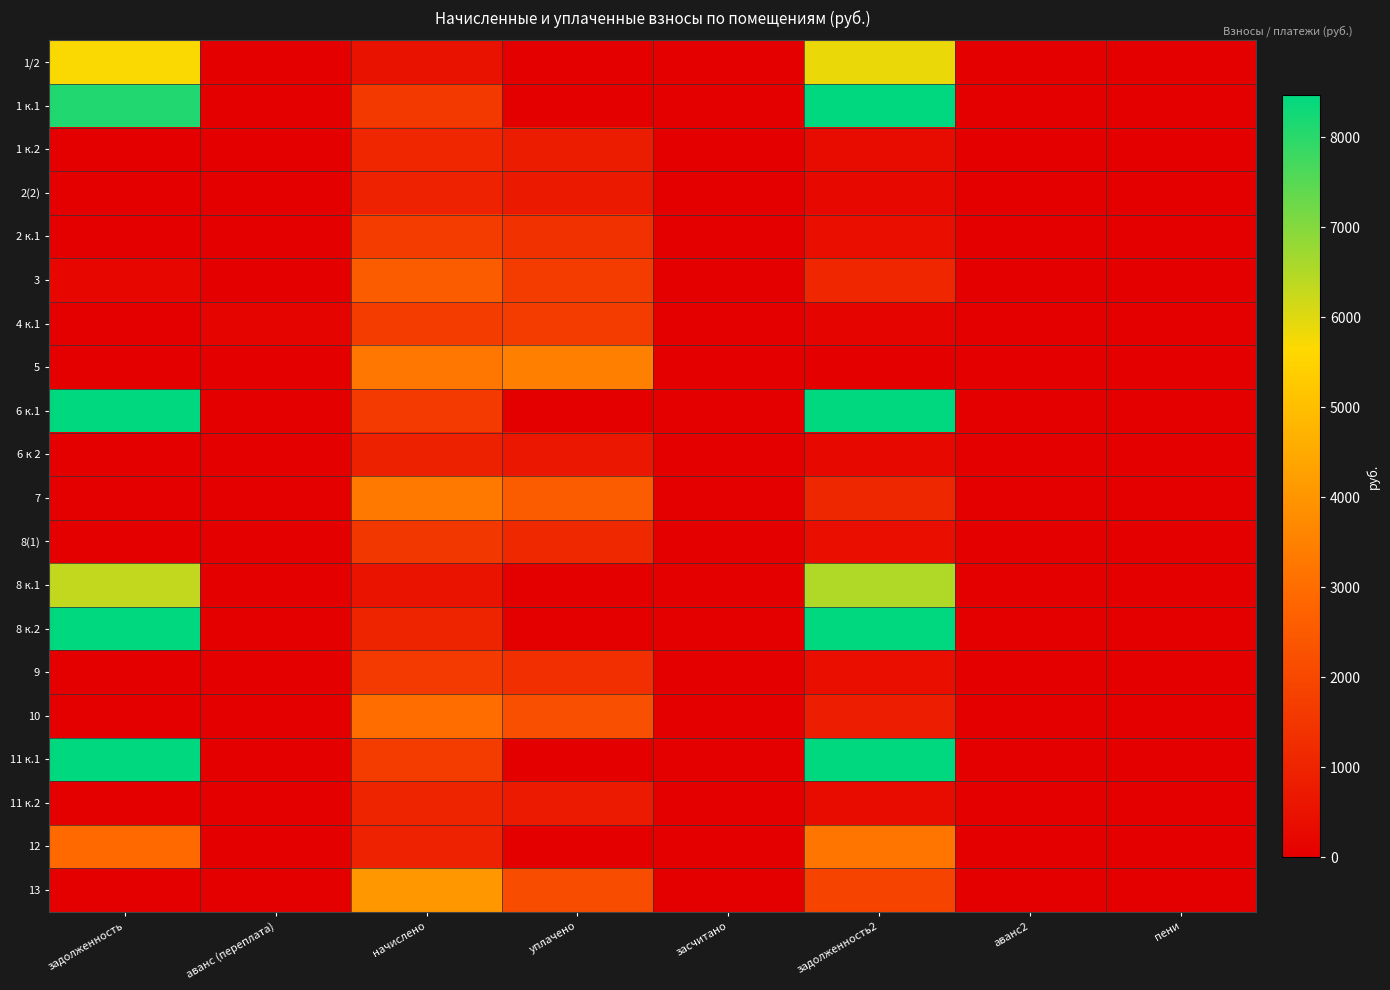

Reading right to left, list all the values displayed in this chart.

1/2: пени=0.0	аванс2=0.0	задолженность2=5858.4	засчитано=0.0	уплачено=0.0	начислено=499.6	аванс (переплата)=0.0	задолженность=5691.9
1 к.1: пени=0.0	аванс2=0.0	задолженность2=8629.6	засчитано=0.0	уплачено=0.0	начислено=1591.3	аванс (переплата)=0.0	задолженность=8099.1
1 к.2: пени=0.0	аванс2=0.0	задолженность2=354.7	засчитано=0.0	уплачено=788.6	начислено=1064.0	аванс (переплата)=0.0	задолженность=0.0
2(2): пени=0.0	аванс2=0.0	задолженность2=266.0	засчитано=0.0	уплачено=709.4	начислено=975.4	аванс (переплата)=0.0	задолженность=0.0
2 к.1: пени=0.0	аванс2=0.0	задолженность2=418.6	засчитано=0.0	уплачено=1380.7	начислено=1674.6	аванс (переплата)=0.0	задолженность=0.0
3: пени=0.0	аванс2=0.0	задолженность2=1067.8	засчитано=0.0	уплачено=1685.8	начислено=2562.8	аванс (переплата)=0.0	задолженность=213.6
4 к.1: пени=0.6	аванс2=0.0	задолженность2=141.6	засчитано=0.0	уплачено=1667.7	начислено=1683.8	аванс (переплата)=139.7	задолженность=0.0
5: пени=12.9	аванс2=0.0	задолженность2=0.0	засчитано=0.0	уплачено=3469.4	начислено=3229.0	аванс (переплата)=0.0	задолженность=0.0
6 к.1: пени=0.0	аванс2=0.0	задолженность2=14669.0	засчитано=0.0	уплачено=0.0	начислено=1637.6	аванс (переплата)=0.0	задолженность=14123.1
6 к 2: пени=0.0	аванс2=0.0	задолженность2=247.5	засчитано=0.0	уплачено=660.0	начислено=907.5	аванс (переплата)=0.0	задолженность=0.0
7: пени=30.1	аванс2=0.0	задолженность2=1097.9	засчитано=0.0	уплачено=2565.7	начислено=3293.8	аванс (переплата)=0.0	задолженность=0.0
8(1): пени=0.0	аванс2=0.0	задолженность2=421.0	засчитано=0.0	уплачено=1122.6	начислено=1543.5	аванс (переплата)=0.0	задолженность=0.0
8 к.1: пени=0.0	аванс2=0.0	задолженность2=6509.0	засчитано=0.0	уплачено=0.0	начислено=555.1	аванс (переплата)=0.0	задолженность=6324.0
8 к.2: пени=0.0	аванс2=0.0	задолженность2=11716.8	засчитано=0.0	уплачено=0.0	начислено=999.2	аванс (переплата)=0.0	задолженность=11383.8
9: пени=0.0	аванс2=0.0	задолженность2=402.4	засчитано=0.0	уплачено=1327.2	начислено=1609.8	аванс (переплата)=0.0	задолженность=0.0
10: пени=0.0	аванс2=0.0	задолженность2=821.1	засчитано=0.0	уплачено=2189.7	начислено=3010.8	аванс (переплата)=0.0	задолженность=0.0
11 к.1: пени=0.0	аванс2=0.0	задолженность2=16886.5	засчитано=0.0	уплачено=0.0	начислено=1683.8	аванс (переплата)=0.0	задолженность=16325.3
11 к.2: пени=0.0	аванс2=0.0	задолженность2=333.1	засчитано=0.0	уплачено=740.6	начислено=999.2	аванс (переплата)=0.0	задолженность=0.0
12: пени=0.0	аванс2=0.0	задолженность2=3217.2	засчитано=0.0	уплачено=0.0	начислено=952.9	аванс (переплата)=0.0	задолженность=2899.6
13: пени=0.0	аванс2=0.0	задолженность2=1889.0	засчитано=0.0	уплачено=2158.8	начислено=4047.8	аванс (переплата)=0.0	задолженность=0.0